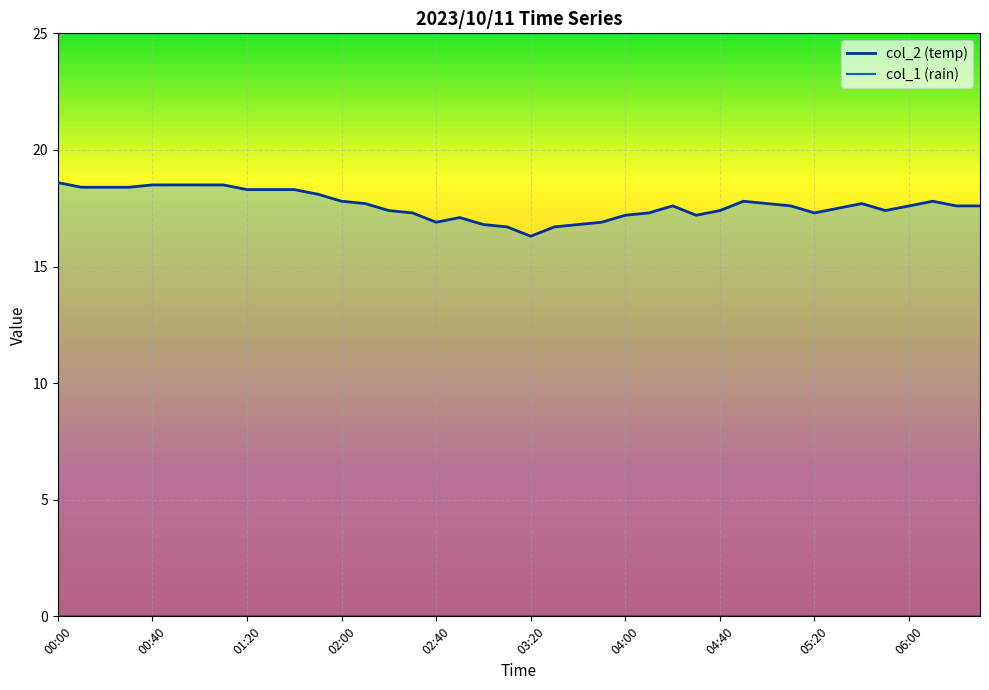

What is the sum of all values?

705.5